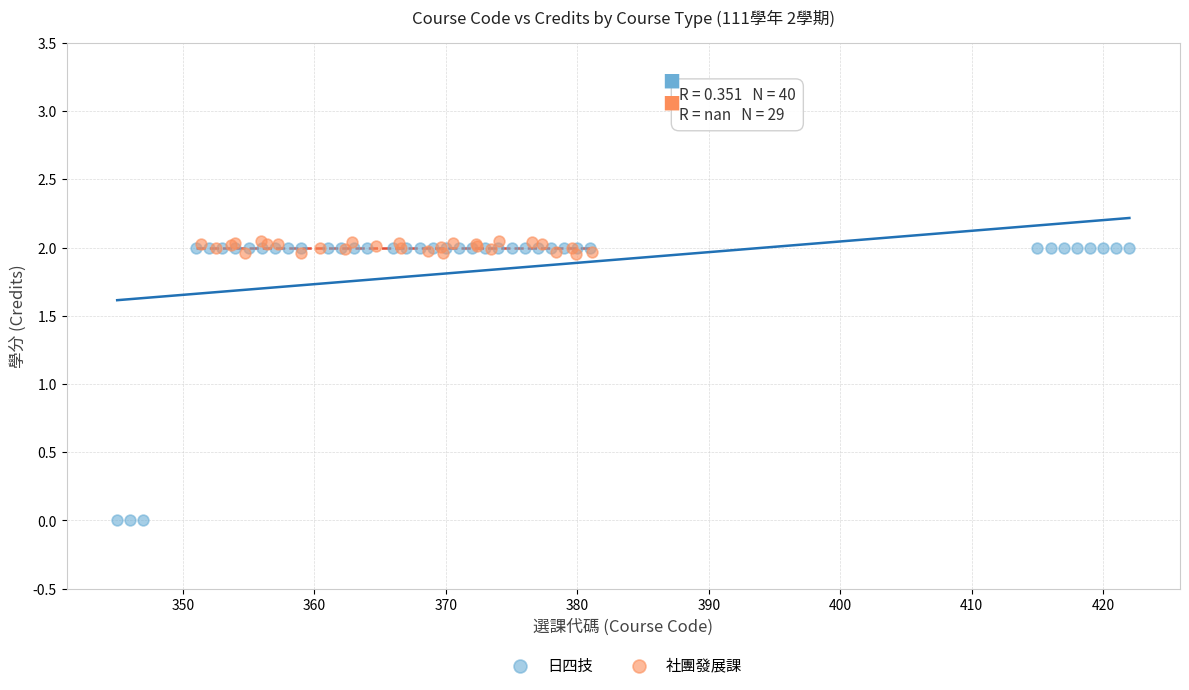

Which series has the widest spread of Y values?

日四技